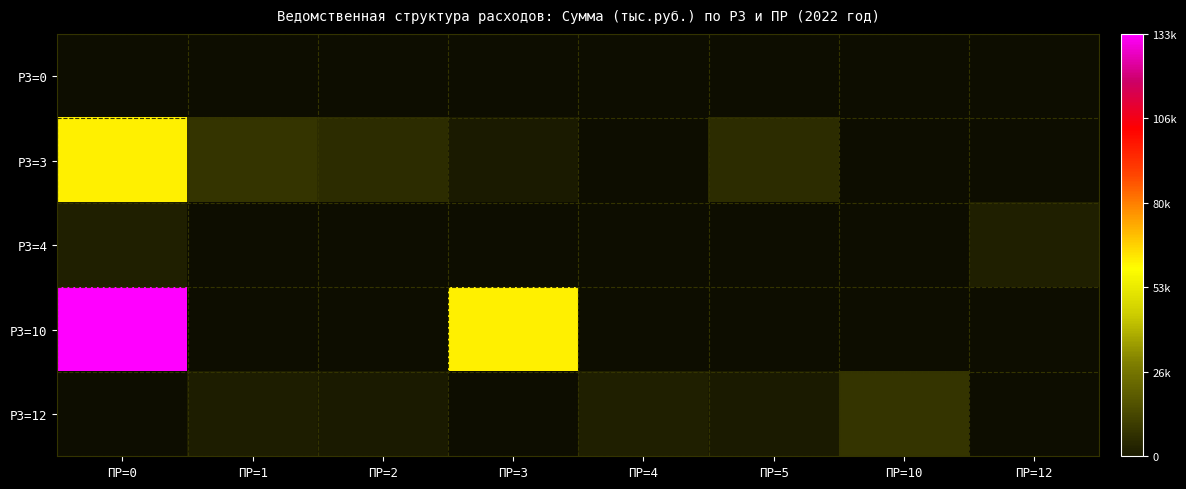

At which label is РЗ=3 closest to 31046?

ПР=1